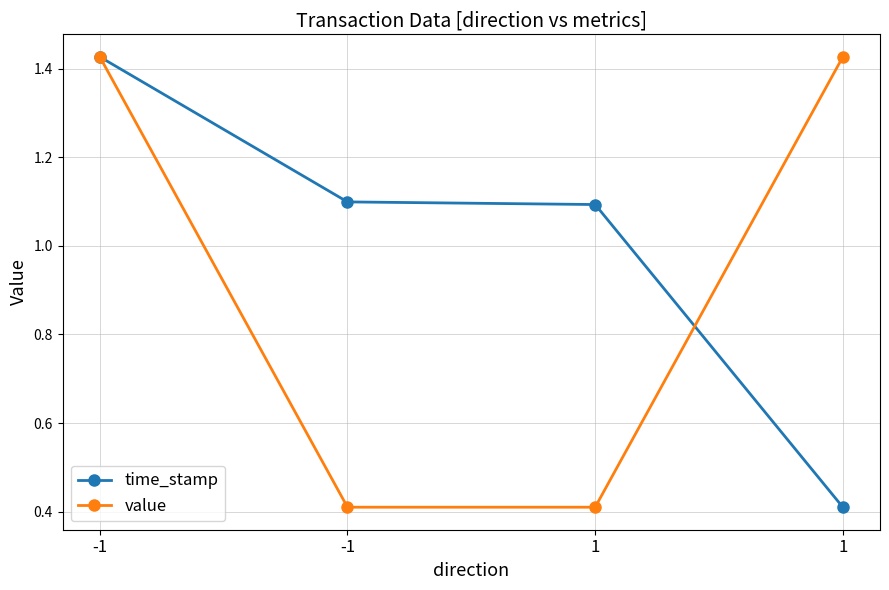

Is the value of value at 1 greater than the value of time_stamp at -1?

No